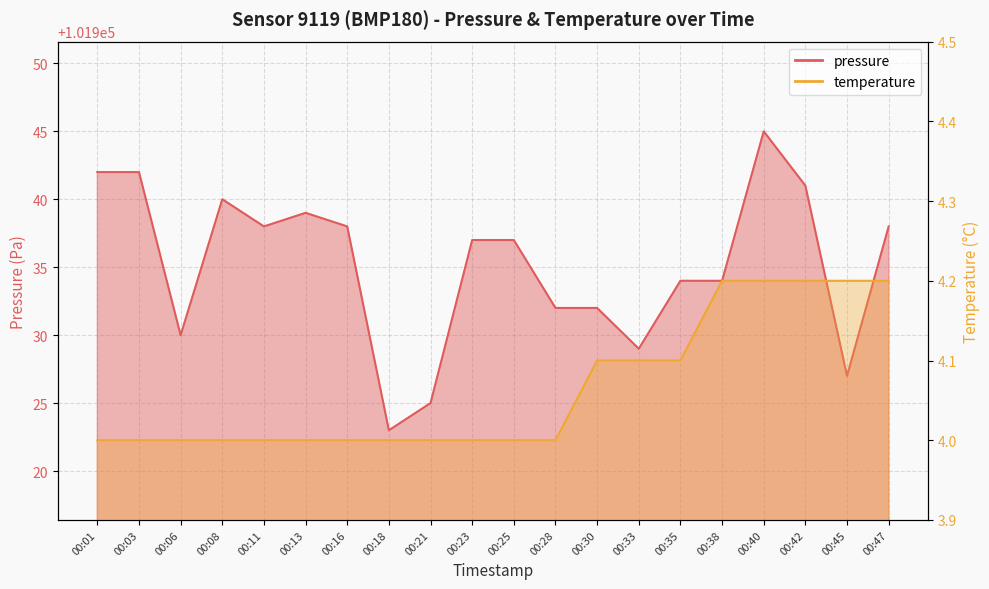

Reading right to left, list all the values displayed in this chart.

pressure: 00:47=101938.0	00:45=101927.0	00:42=101941.0	00:40=101945.0	00:38=101934.0	00:35=101934.0	00:33=101929.0	00:30=101932.0	00:28=101932.0	00:25=101937.0	00:23=101937.0	00:21=101925.0	00:18=101923.0	00:16=101938.0	00:13=101939.0	00:11=101938.0	00:08=101940.0	00:06=101930.0	00:03=101942.0	00:01=101942.0
temperature: 00:47=4.2	00:45=4.2	00:42=4.2	00:40=4.2	00:38=4.2	00:35=4.1	00:33=4.1	00:30=4.1	00:28=4.0	00:25=4.0	00:23=4.0	00:21=4.0	00:18=4.0	00:16=4.0	00:13=4.0	00:11=4.0	00:08=4.0	00:06=4.0	00:03=4.0	00:01=4.0